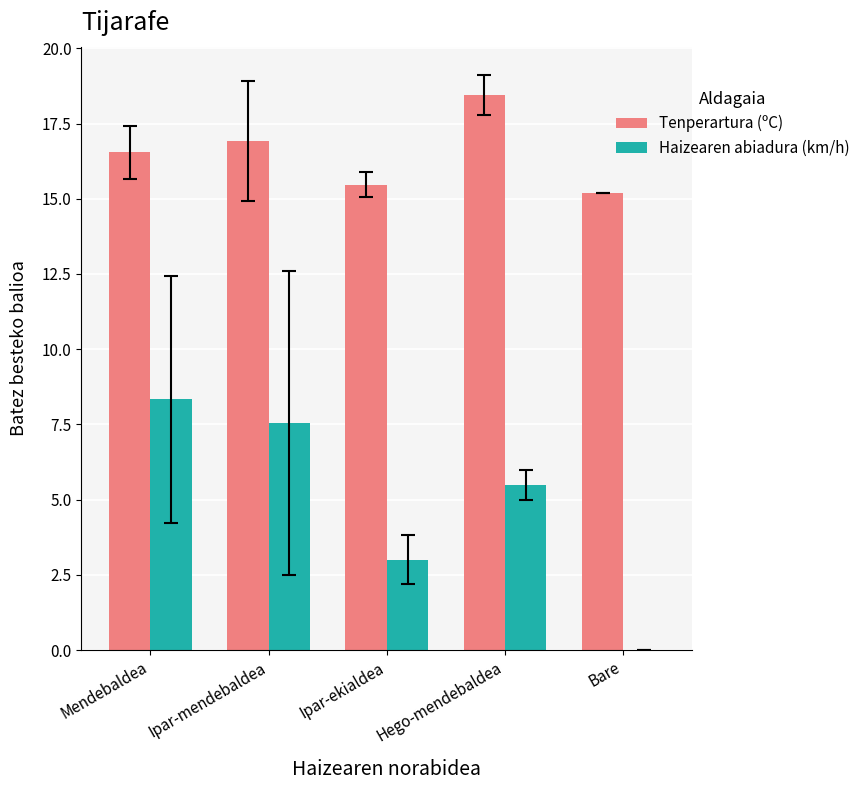

Does the chart contain stacked bars?

No